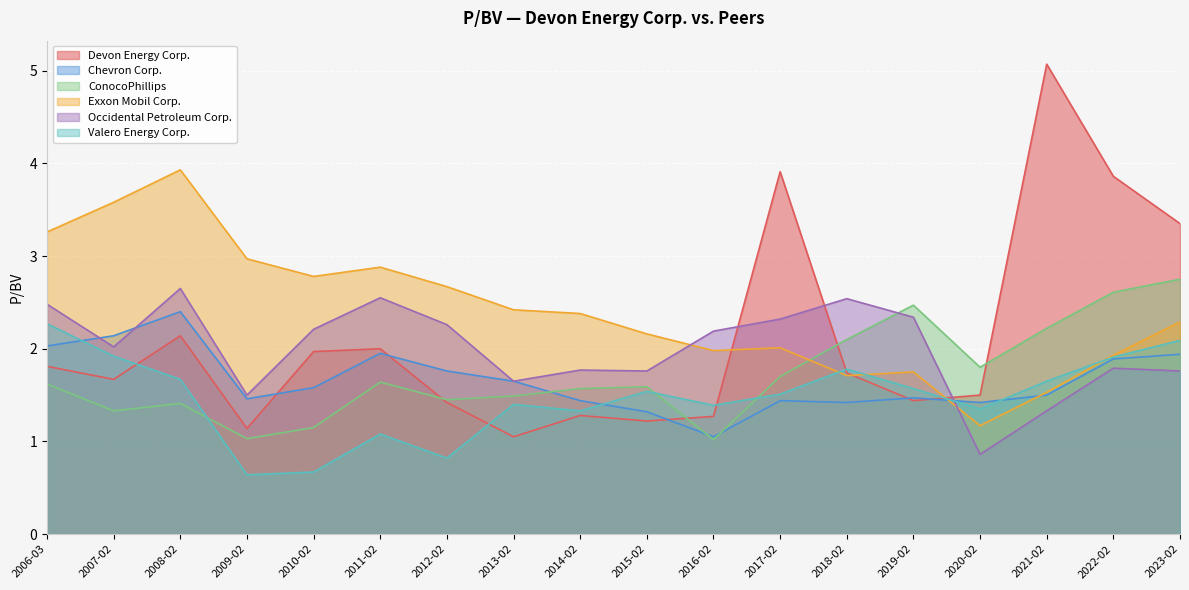

What is the total value across all series at 2020-02?

8.1